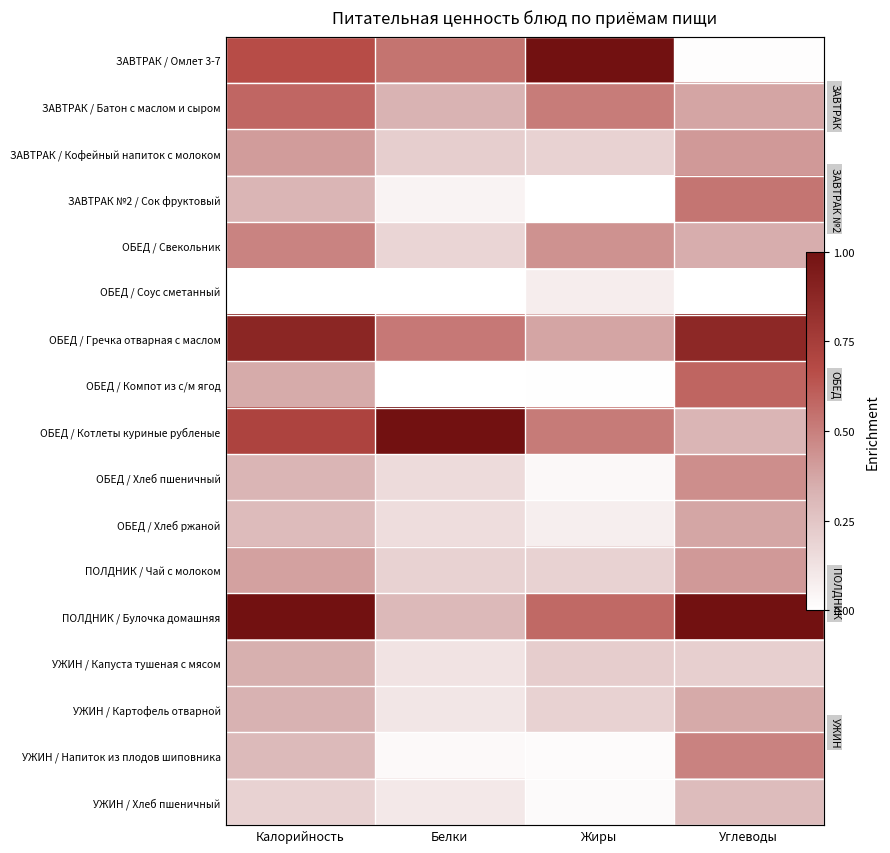

Where is ОБЕД / Соус сметанный nearest to the value 0?

Калорийность